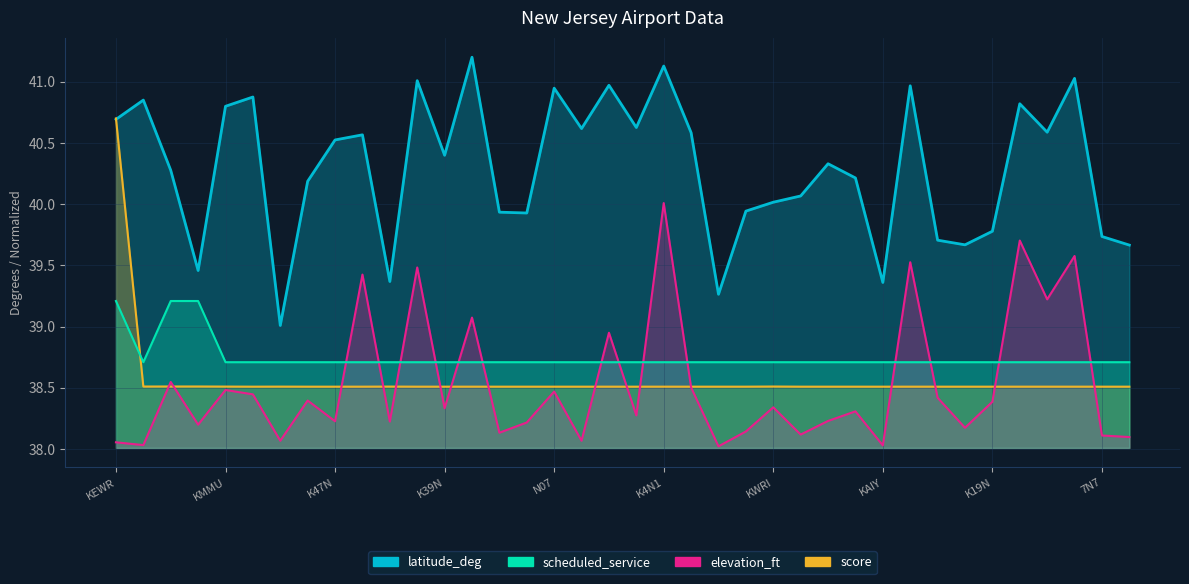

What is the maximum value for elevation_ft?

40.0